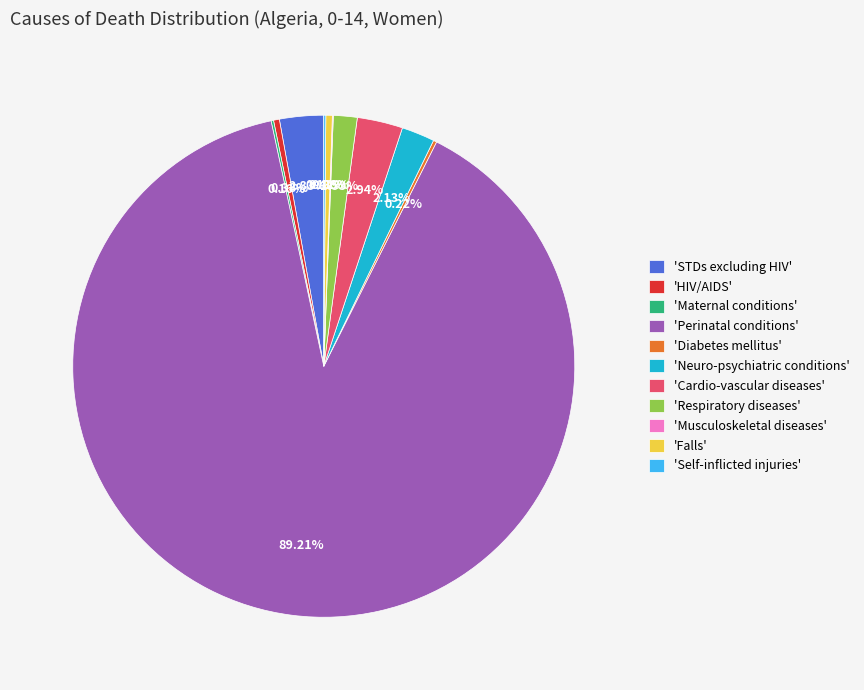

What is the majority slice?

'Perinatal conditions'